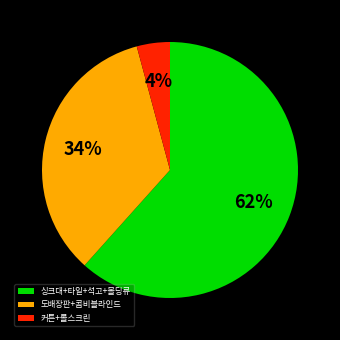

Rank the categories by value from lowest to highest.

커튼+롤스크린, 도배장판+콤비블라인드, 싱크대+타일+석고+몰딩류